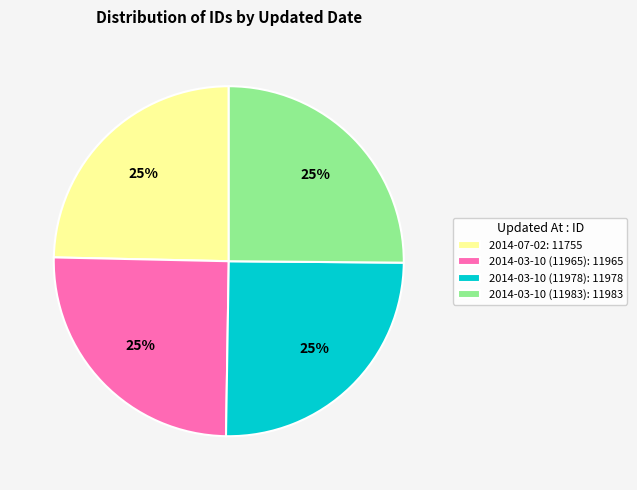

Does 2014-03-10 (11978) represent more than half of the total?

No